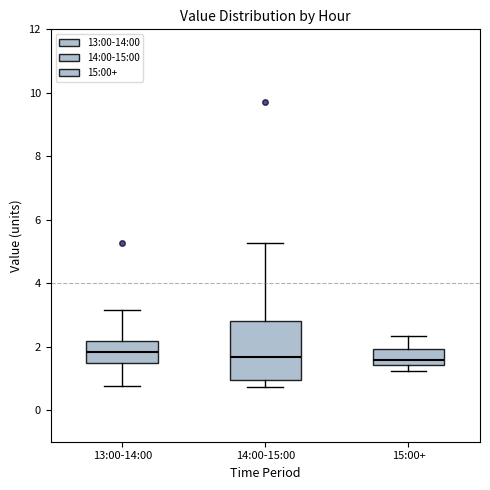

Where does the lower whisker of the box for 13:00-14:00 end on the y-axis? The values are not printed on the chart, so give them approximately, as read against the axis.

0.8